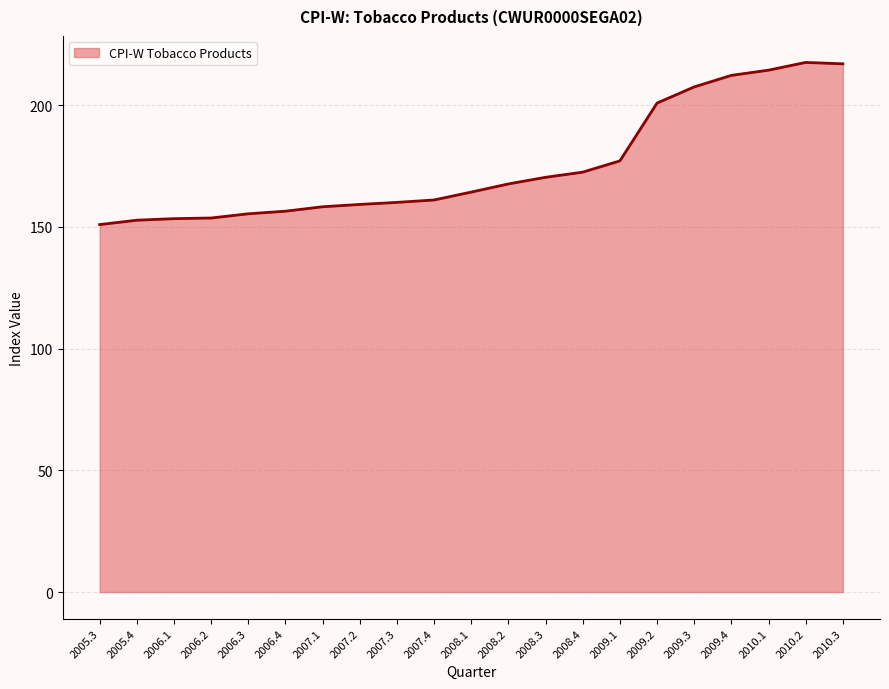

Does the chart have visible grid lines?

Yes